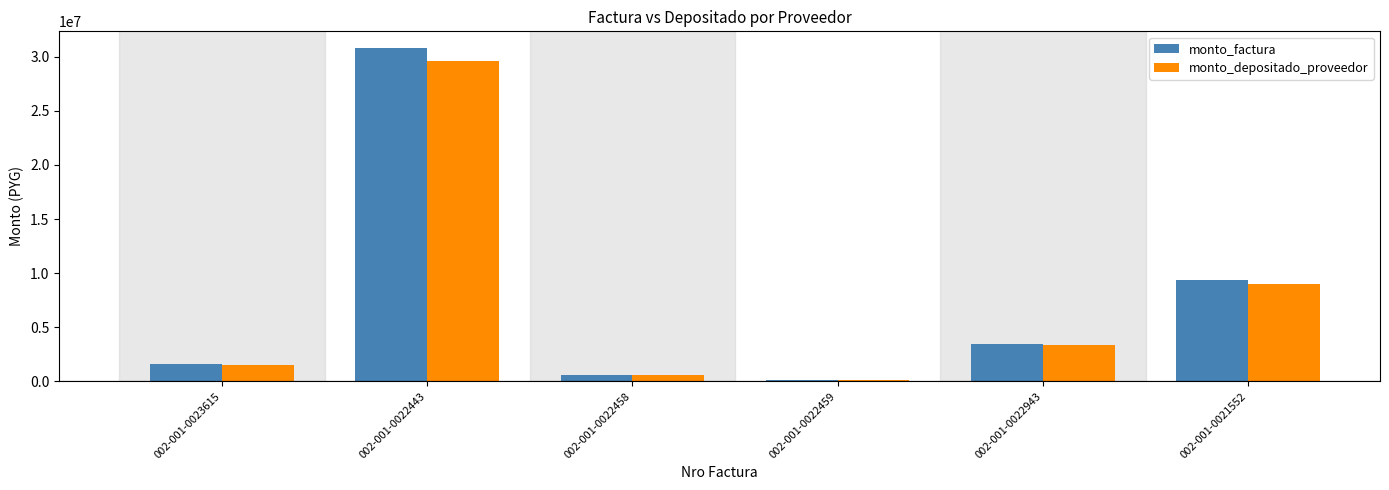

Which category has the lowest value in the monto_factura series?

002-001-0022459